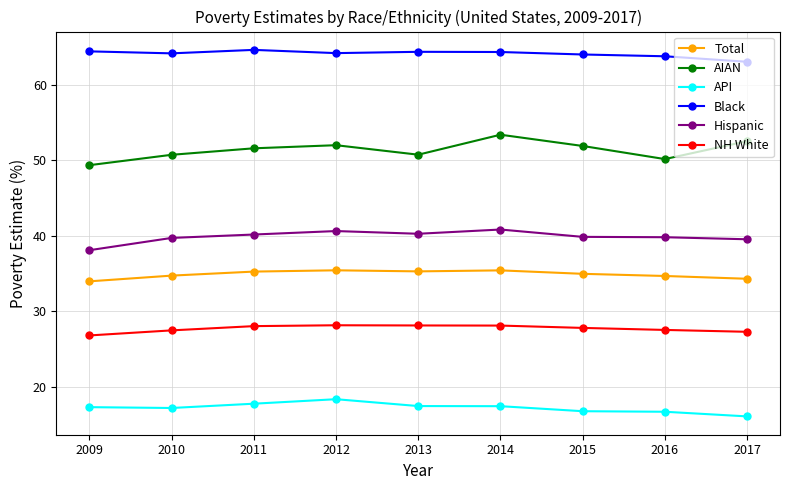

Does the chart have visible grid lines?

Yes